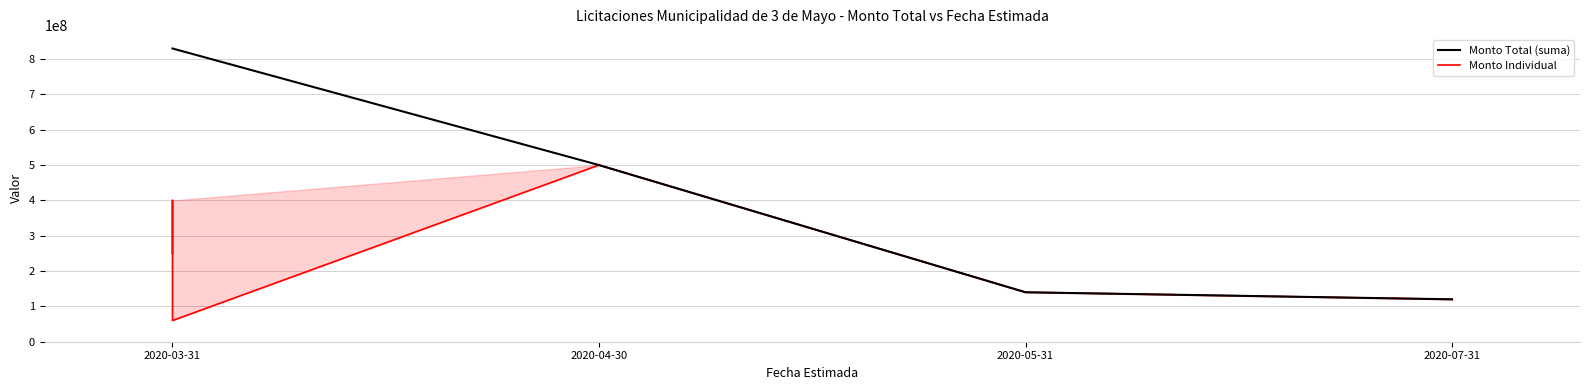

What is the ratio of the value at 2020-07-31 to the value at 2020-03-31?

2.0